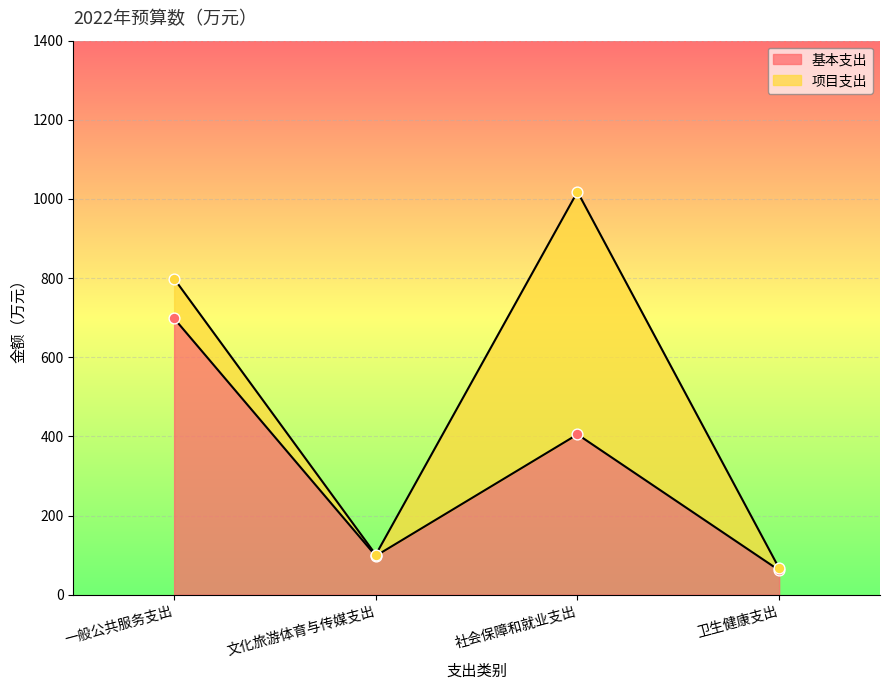

Which has a higher value, 一般公共服务支出 or 文化旅游体育与传媒支出?

一般公共服务支出